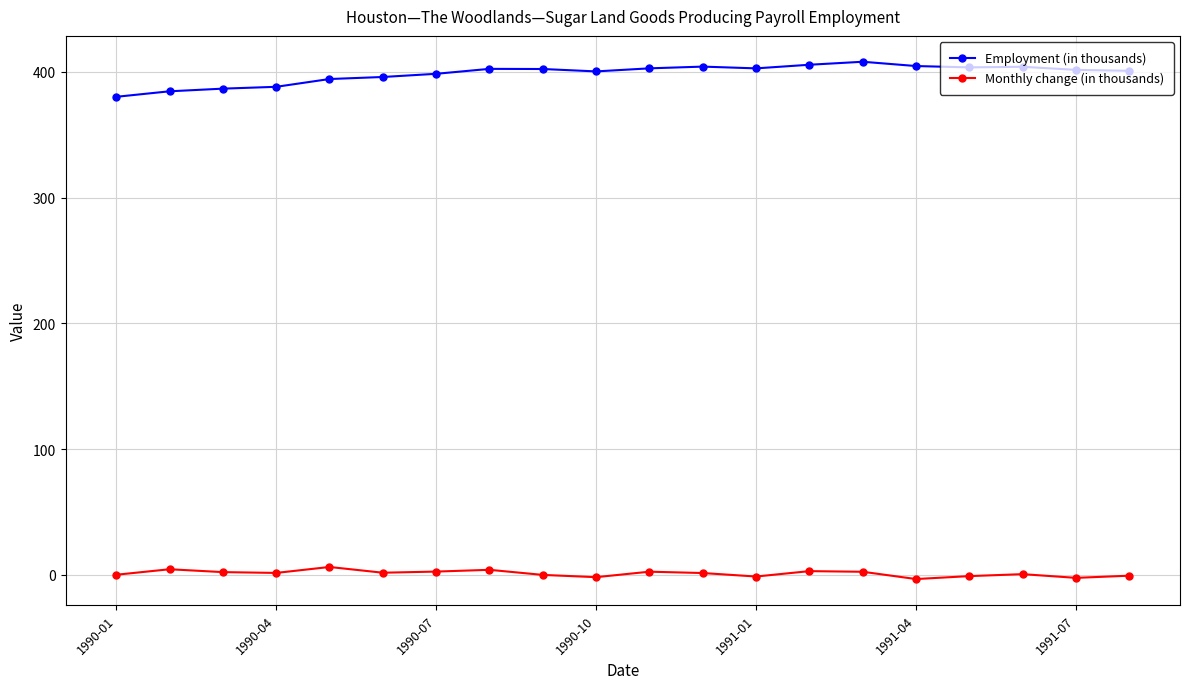

How many series are shown in this chart?

2